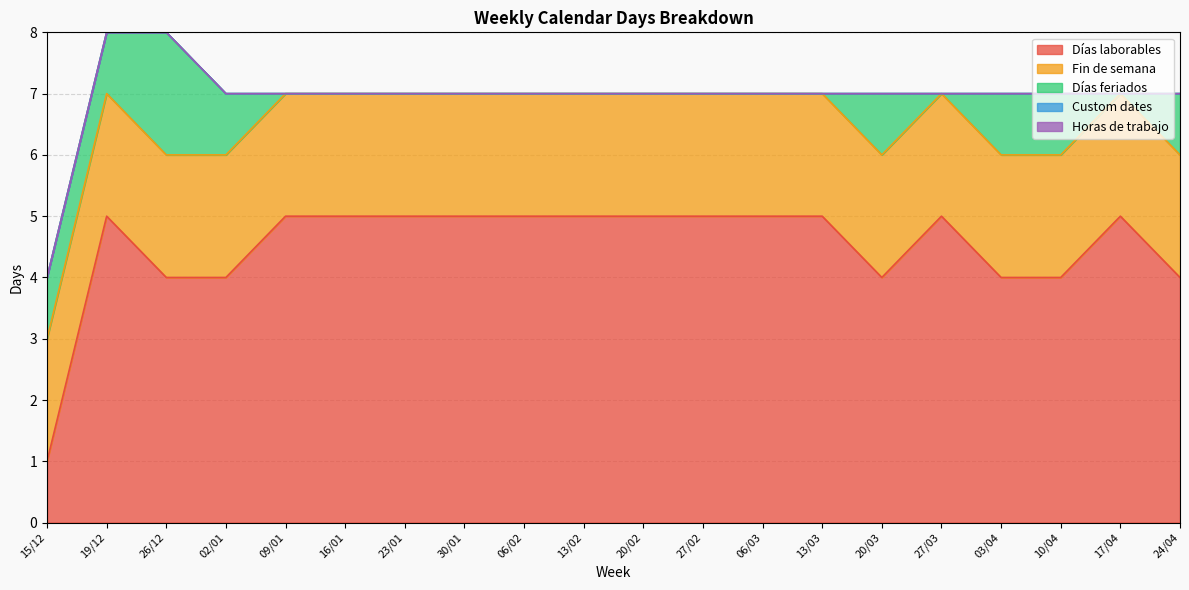

Is the value of Días feriados at 17/04 greater than the value of Horas de trabajo at 09/01?

No